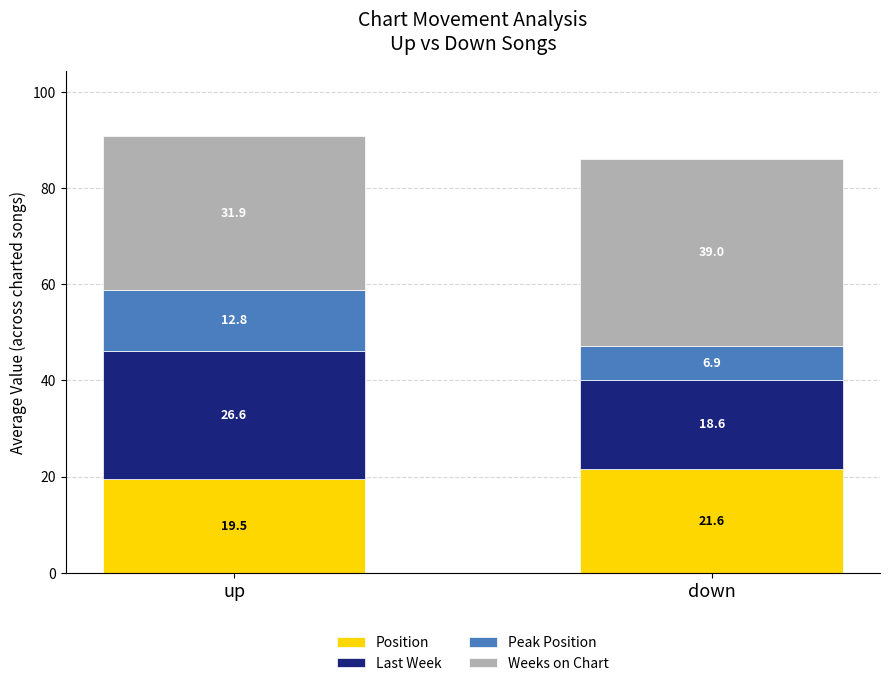

What is the value of the Position bar at the 1st from the left?

19.5